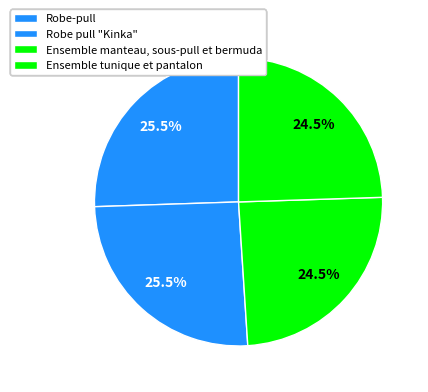

To the nearest percent, what is the average slice percentage?

25%